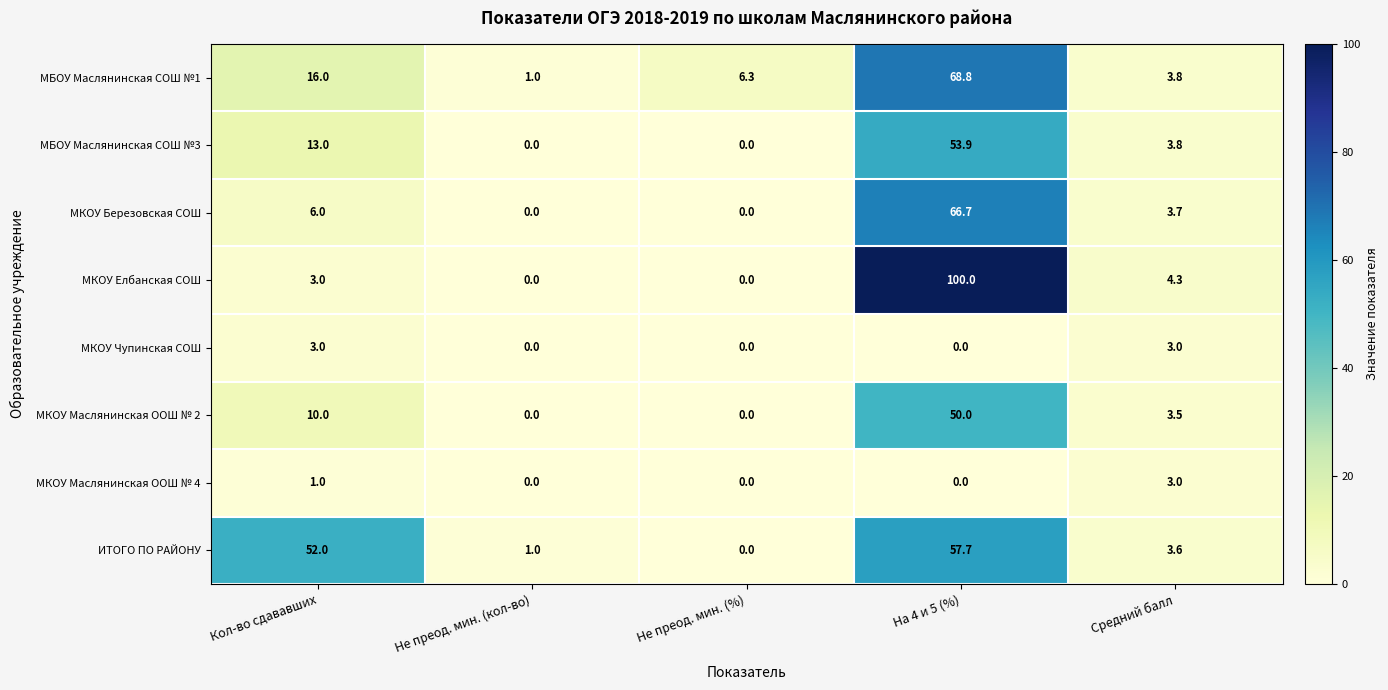

True or false: МКОУ Маслянинская ООШ № 2 has a value of 3.5 at Средний балл.

True